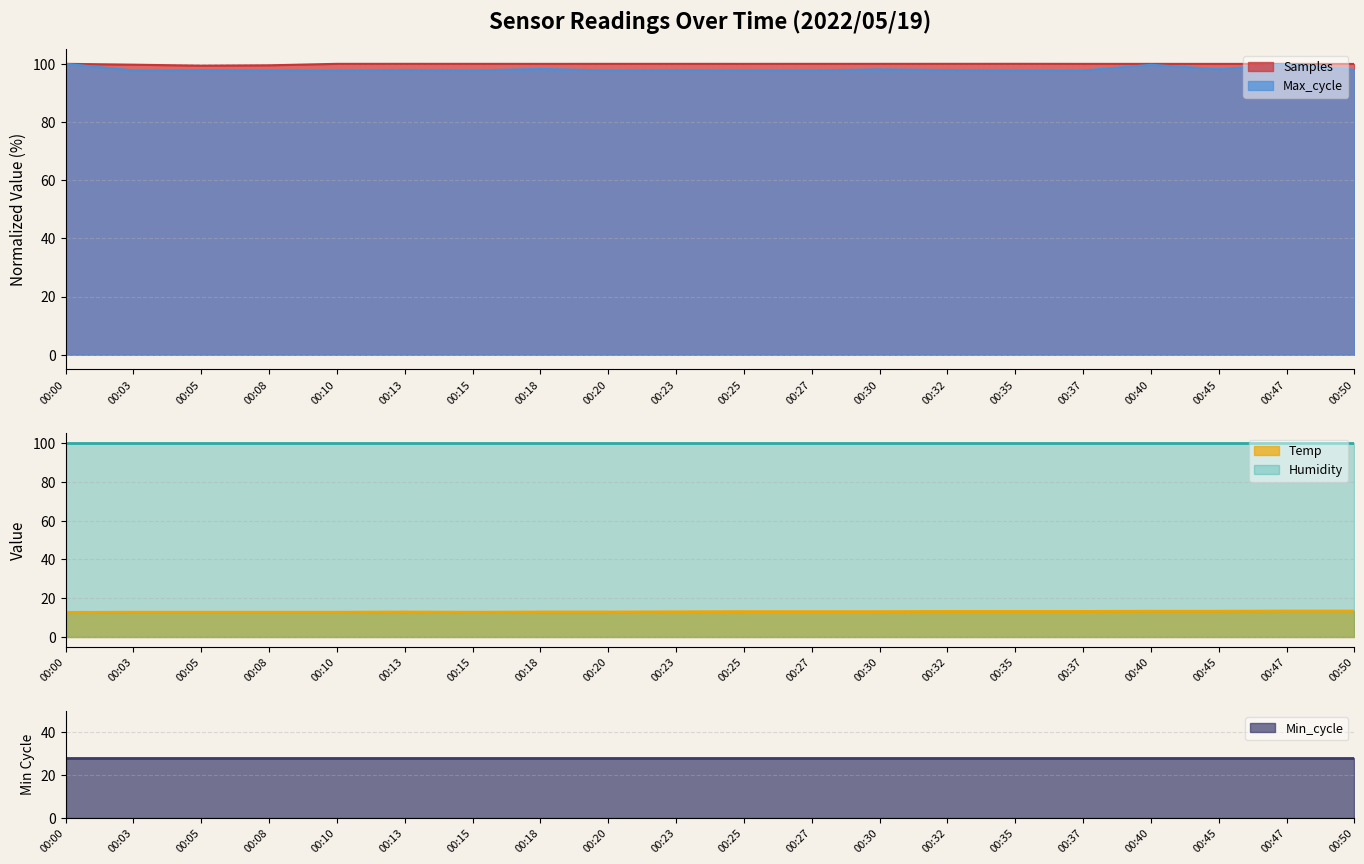

Which series has the largest total across all categories?

Samples